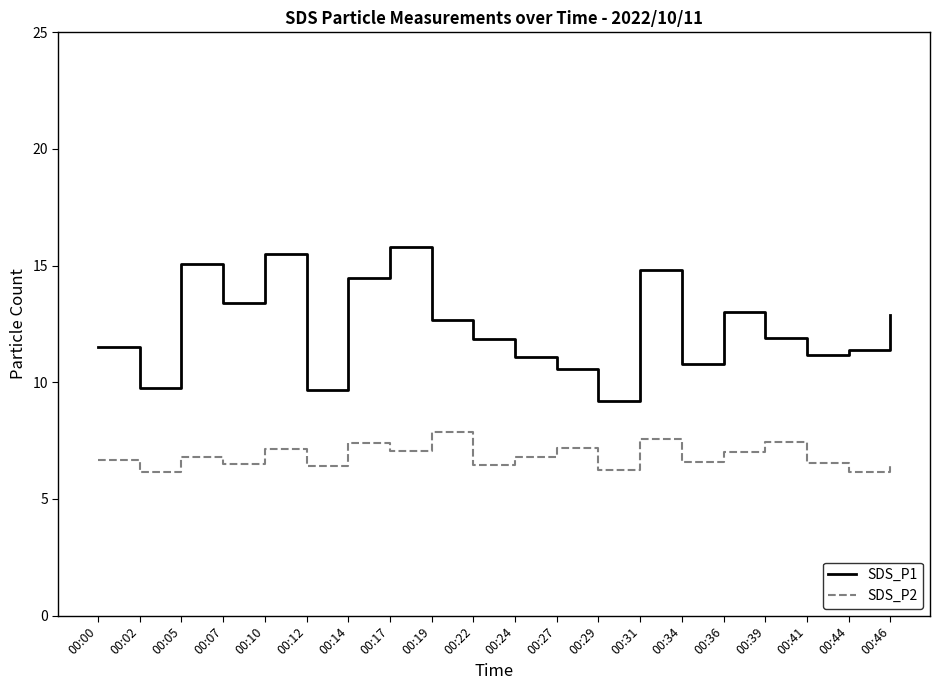

The value of SDS_P2 at 00:19 is 7.9. True or false?

True